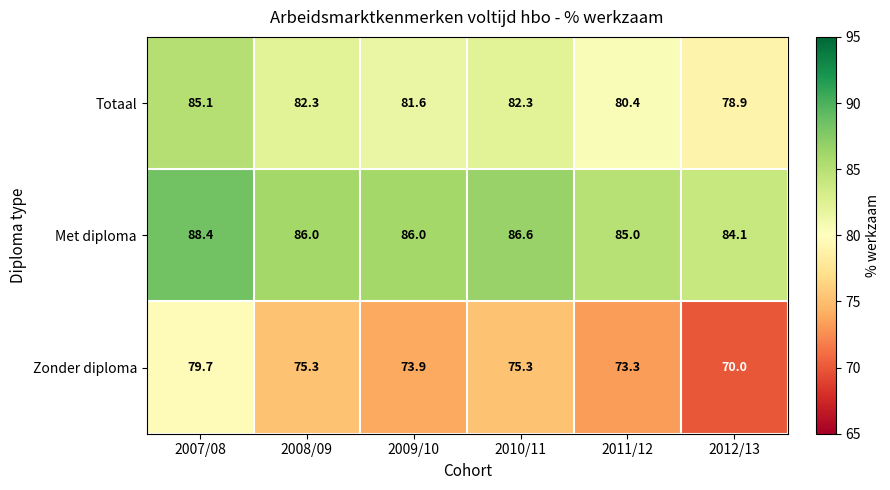

At which category is the sum across all series the highest?

2007/08